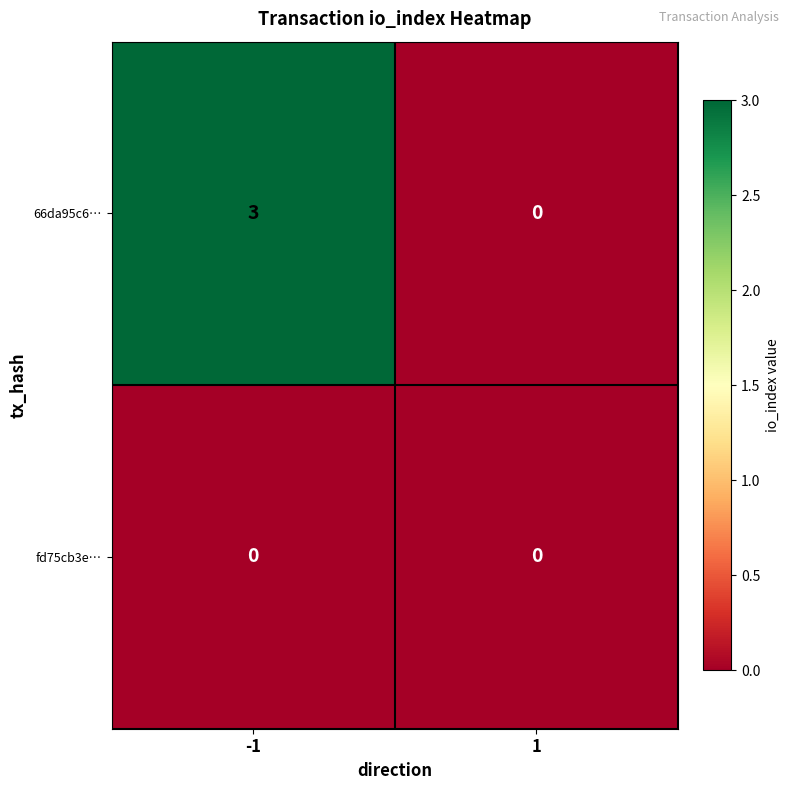

What is the difference between the 66da95c6… values at -1 and 1?

3